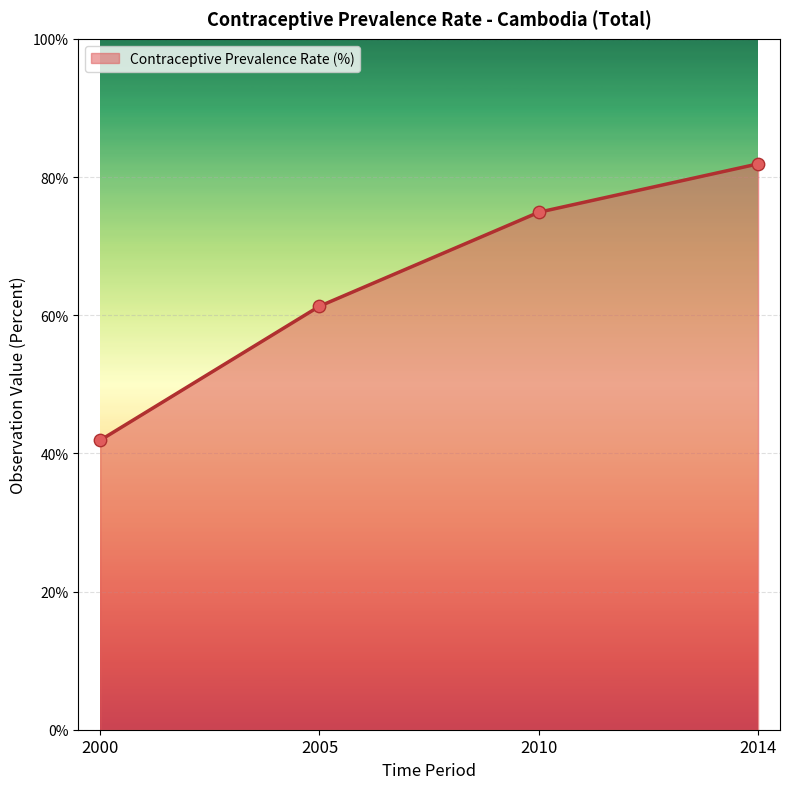

Between 2010 and 2014, which is larger?

2014